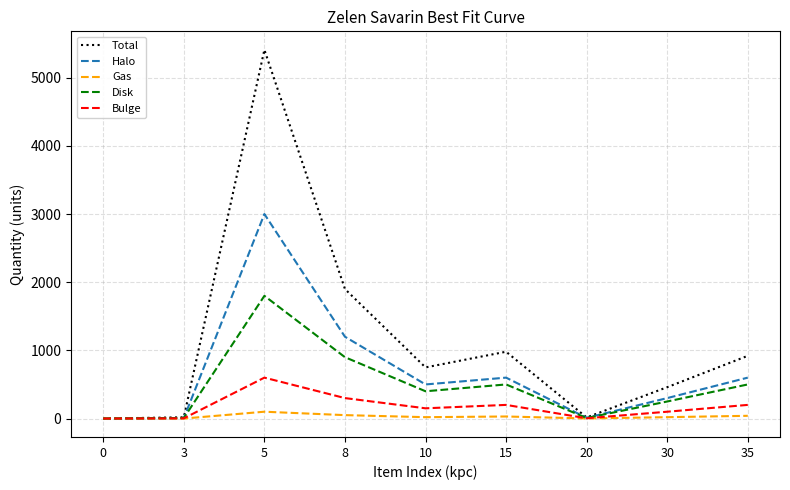

At 30, list the series in order from largest to smallest.

Total, Halo, Disk, Bulge, Gas